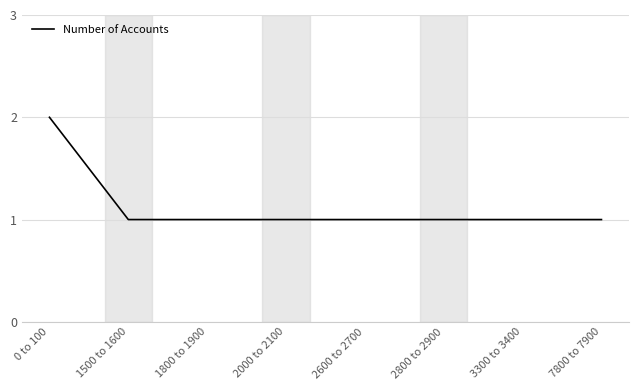

True or false: the data shows 0 at 2000 to 2100.

False